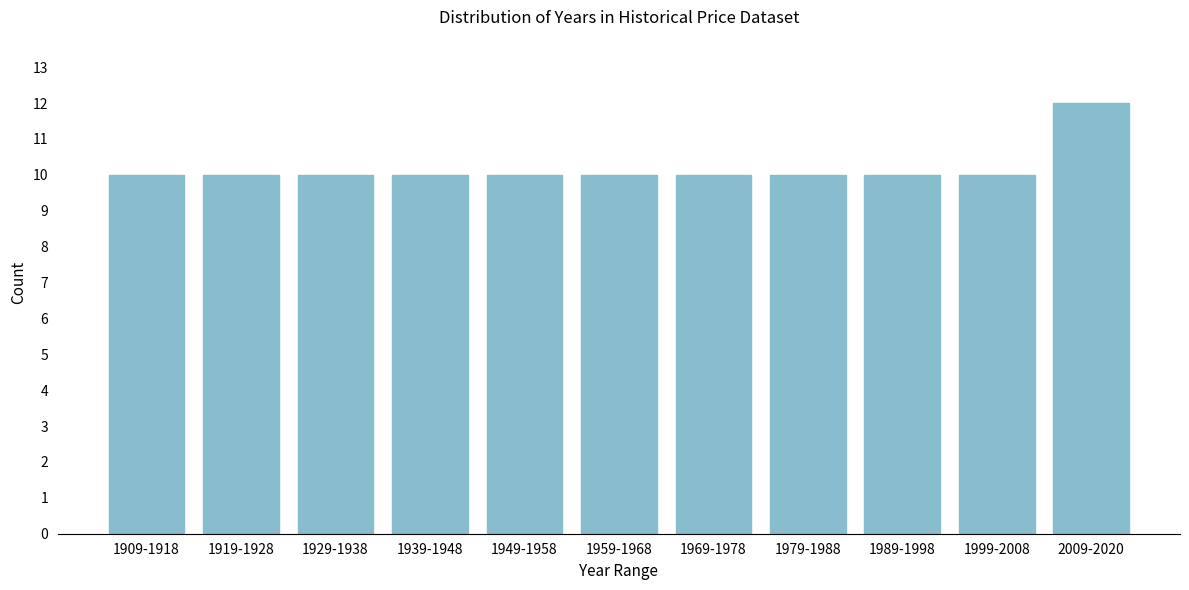

Reading left to right, extract all data points from this chart.

1909-1918=10	1919-1928=10	1929-1938=10	1939-1948=10	1949-1958=10	1959-1968=10	1969-1978=10	1979-1988=10	1989-1998=10	1999-2008=10	2009-2020=12